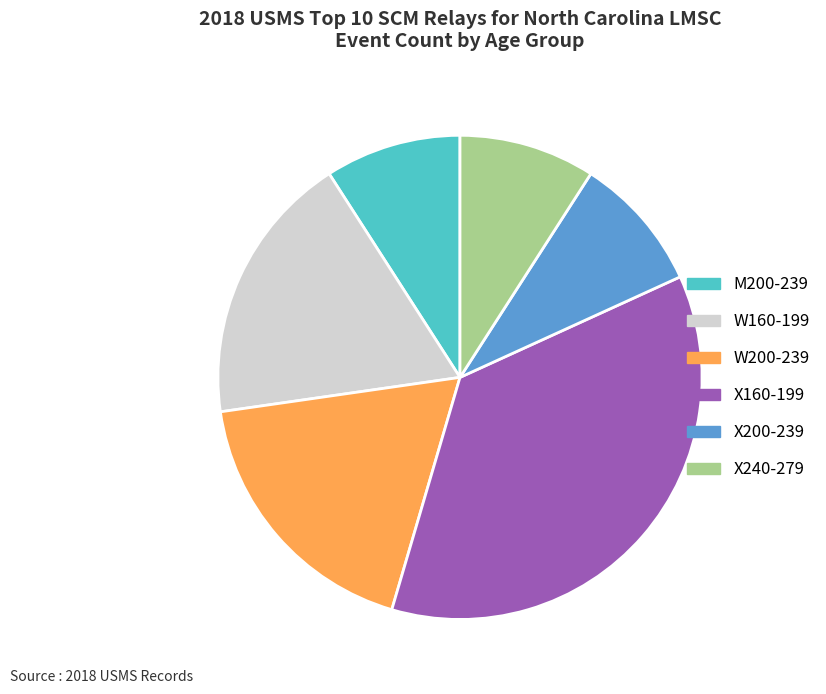

Is it true that W200-239 is 18% of the pie?

True